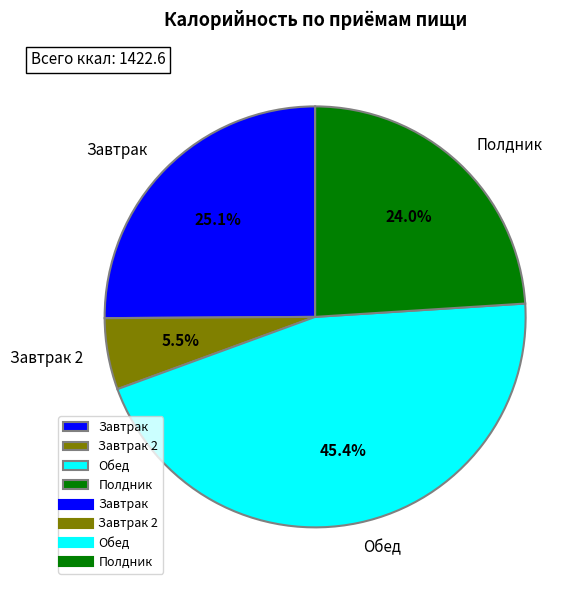

What percentage do Завтрак 2 and Полдник together represent?

29.5%